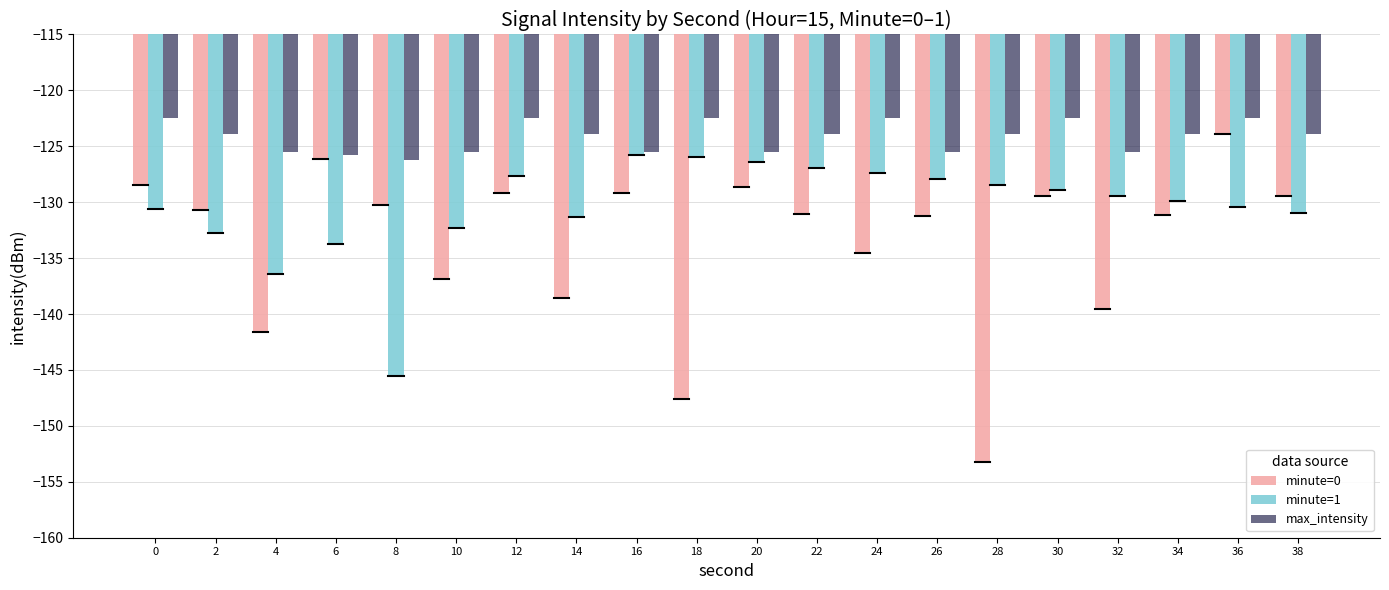

Is the value of max_intensity at 34 greater than the value of minute=1 at 20?

Yes